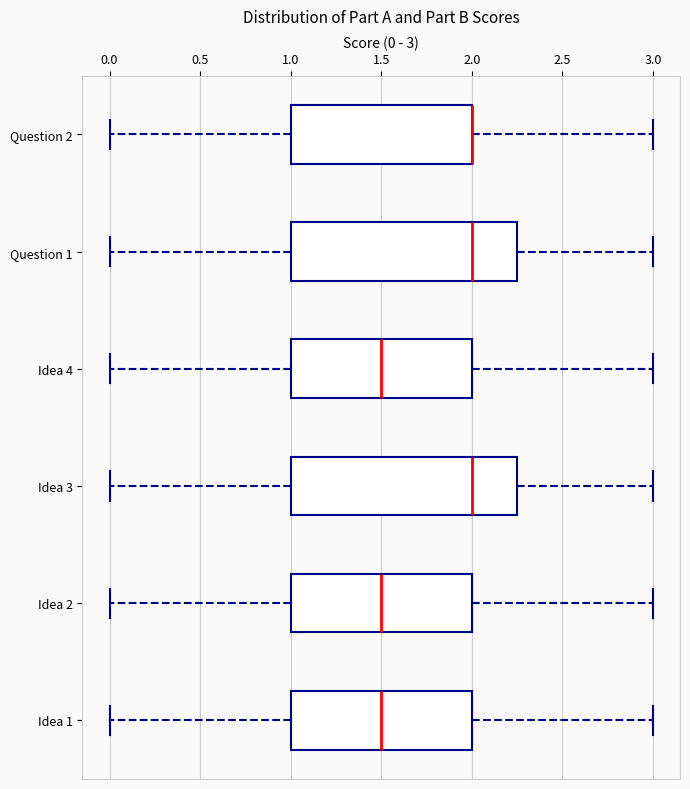

Reading bottom to top, read every box against the x-axis: the position of its median line, the range the box covers, and the ends of its whiskers. The values are not printed on the chart, so give them approximately, as read against the axis.

Idea 1: median 1.50, box 1.00 to 2.00, whiskers 0.00 to 3.00
Idea 2: median 1.50, box 1.00 to 2.00, whiskers 0.00 to 3.00
Idea 3: median 2.00, box 1.00 to 2.25, whiskers 0.00 to 3.00
Idea 4: median 1.50, box 1.00 to 2.00, whiskers 0.00 to 3.00
Question 1: median 2.00, box 1.00 to 2.25, whiskers 0.00 to 3.00
Question 2: median 2.00 (drawn on the box's right edge), box 1.00 to 2.00, whiskers 0.00 to 3.00